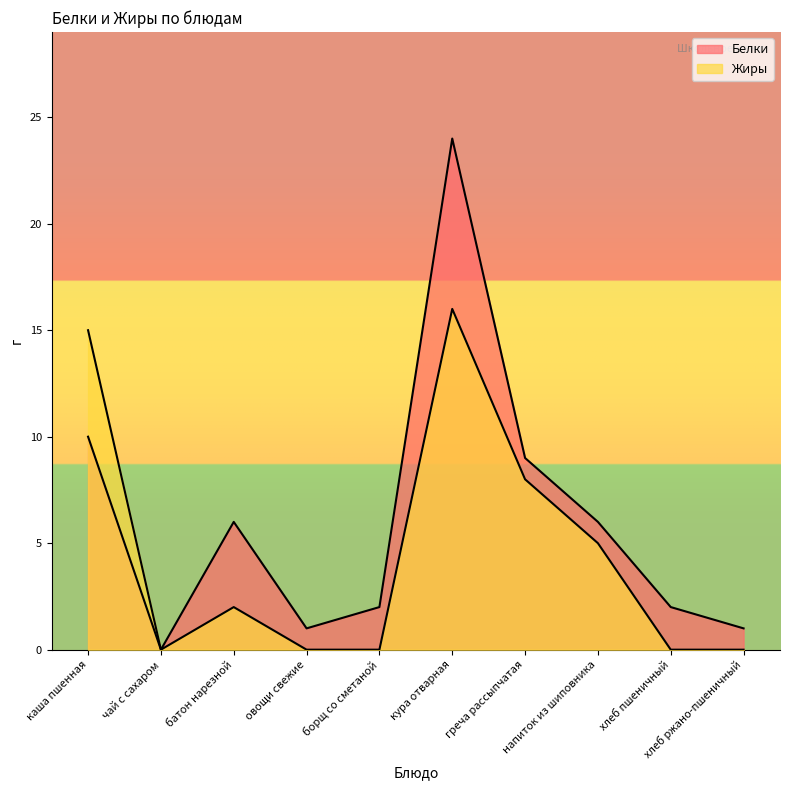

What is the difference between the maximum and second lowest values in the Белки series?

23